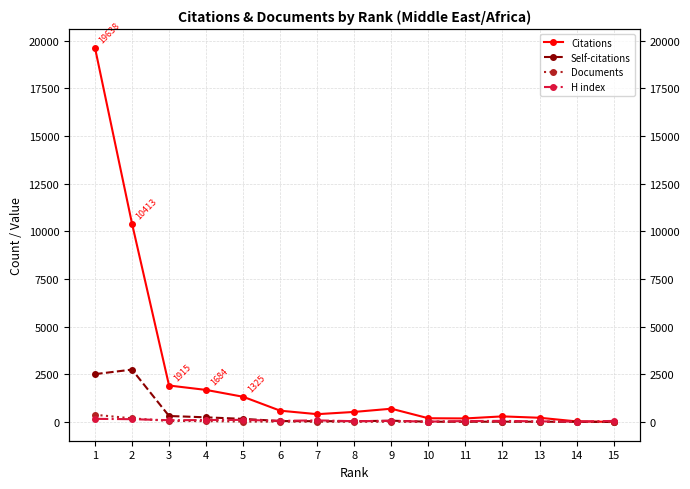

What is the difference between the highest and lowest values at 13?

220